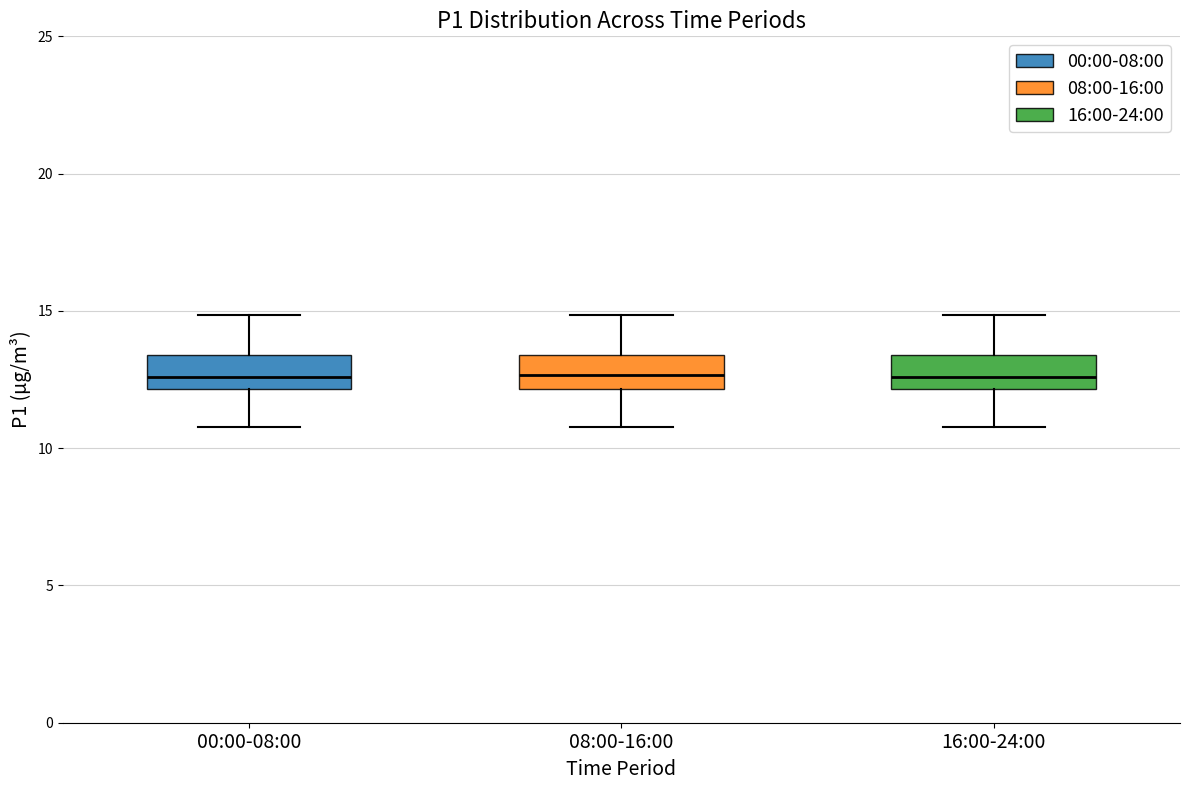

Reading left to right, read every box against the y-axis: the position of its median line, the range the box covers, and the ends of its whiskers. The values are not printed on the chart, so give them approximately, as read against the axis.

00:00-08:00: median 12.5, box 12.0 to 13.5, whiskers 11.0 to 15.0
08:00-16:00: median 12.5, box 12.0 to 13.5, whiskers 11.0 to 15.0
16:00-24:00: median 12.5, box 12.0 to 13.5, whiskers 11.0 to 15.0